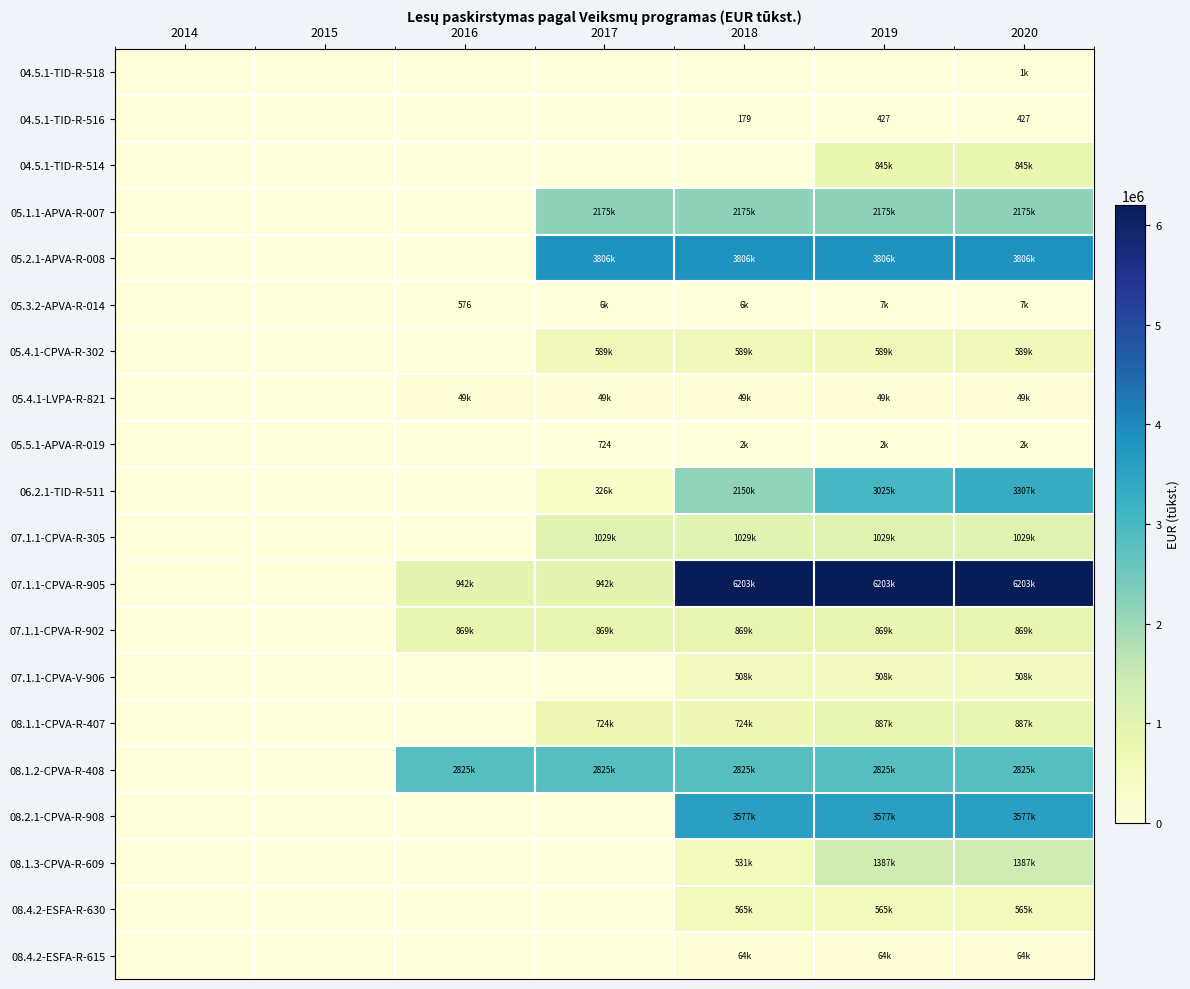

How many categories are shown in the chart?

7